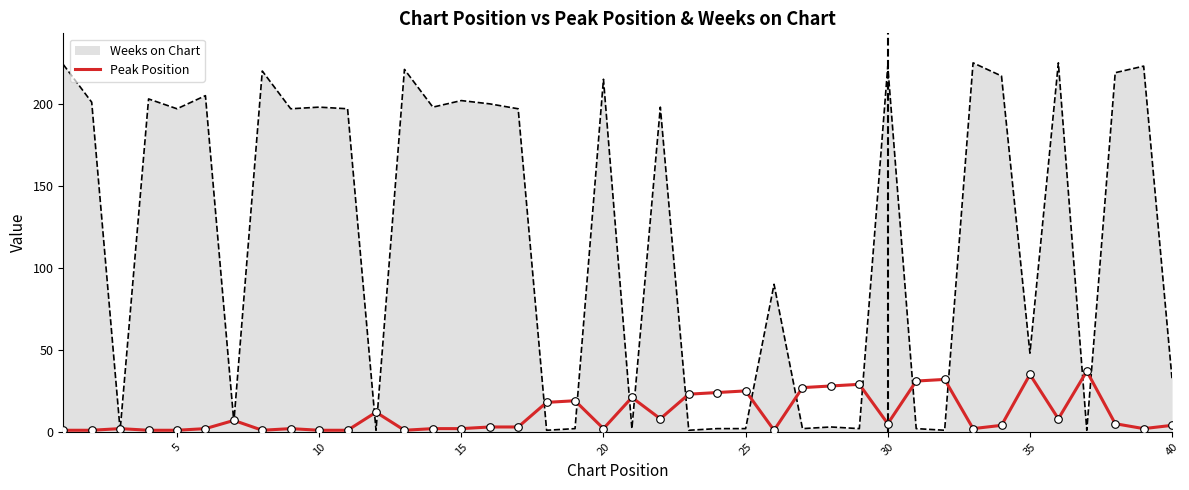

Which series has the largest range (max minus min)?

Weeks on Chart